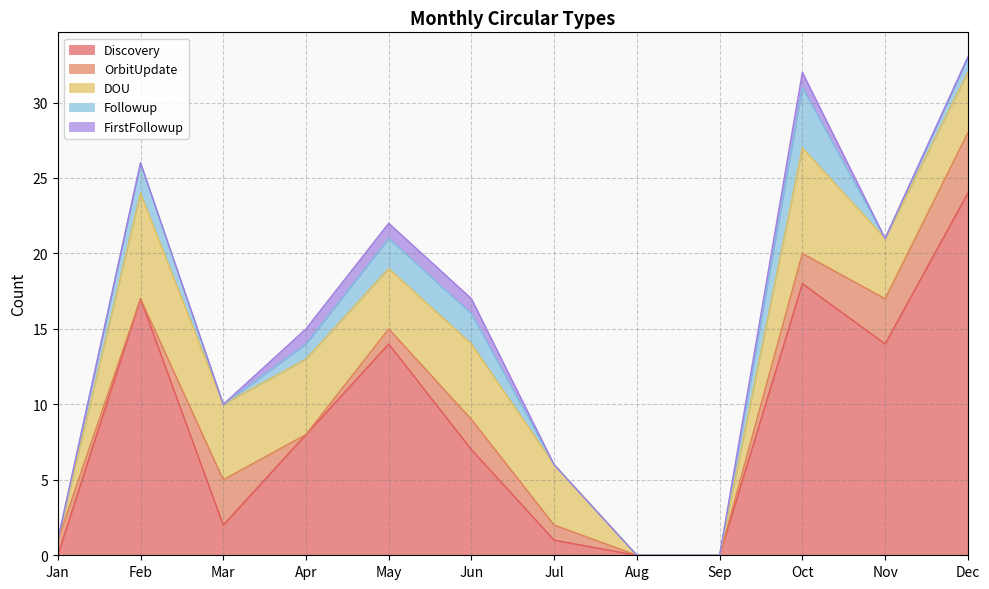

At which label is OrbitUpdate closest to 2?

Jun